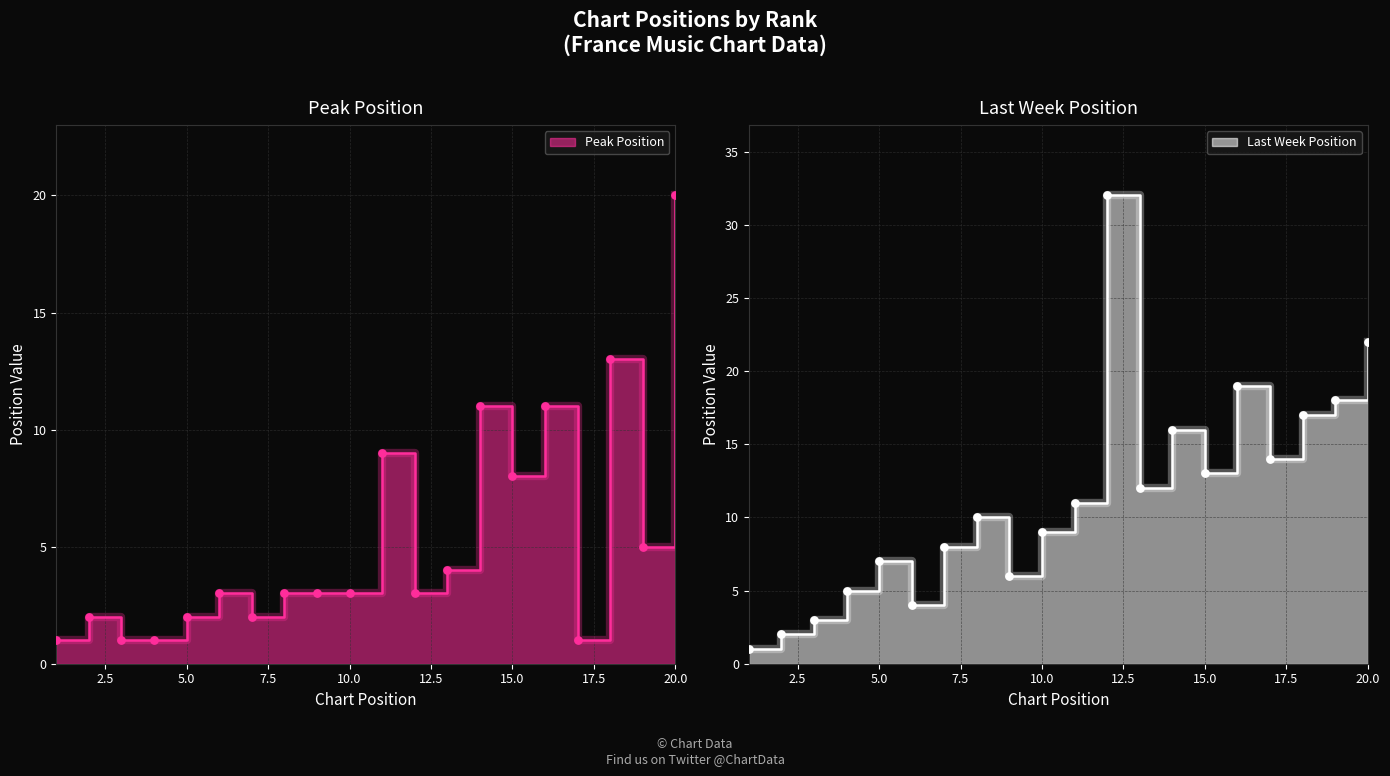

What is the change in value from 3 to 10?

+2